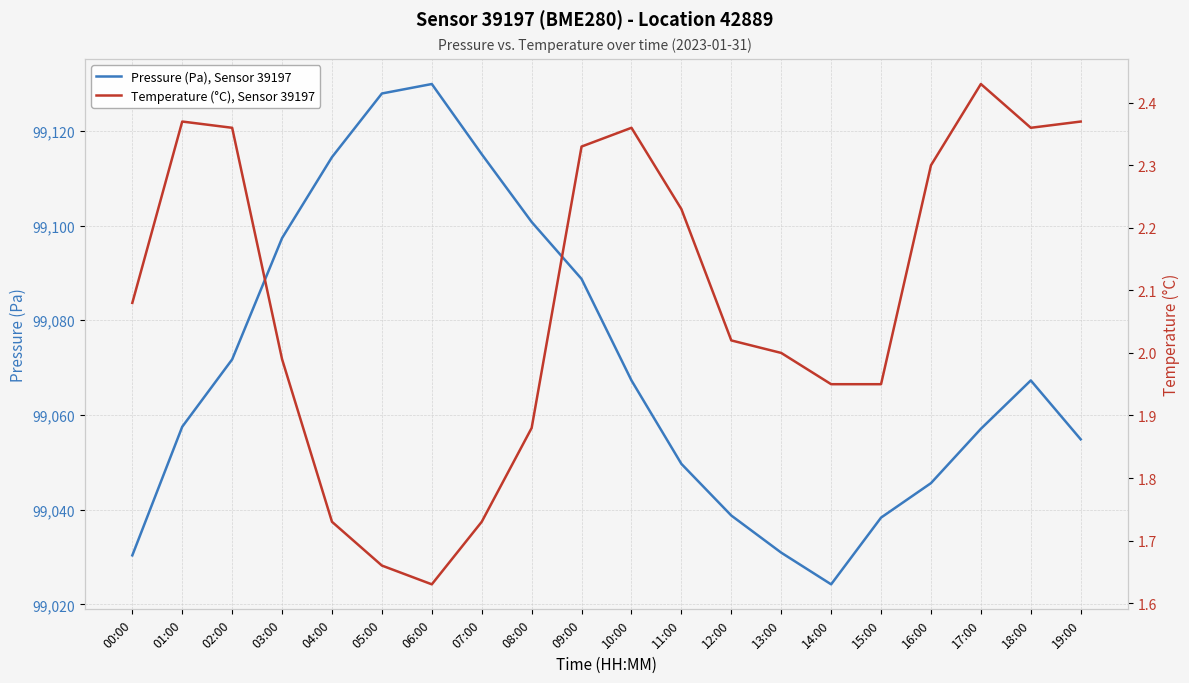

The Pressure (Pa), Sensor 39197 series shows 62209.7 at 15:00. True or false?

False